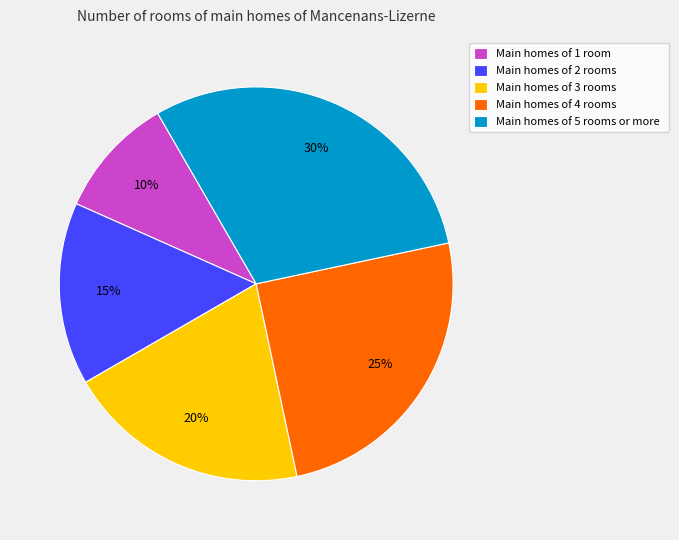

Is there any slice that represents more than half of the pie?

No